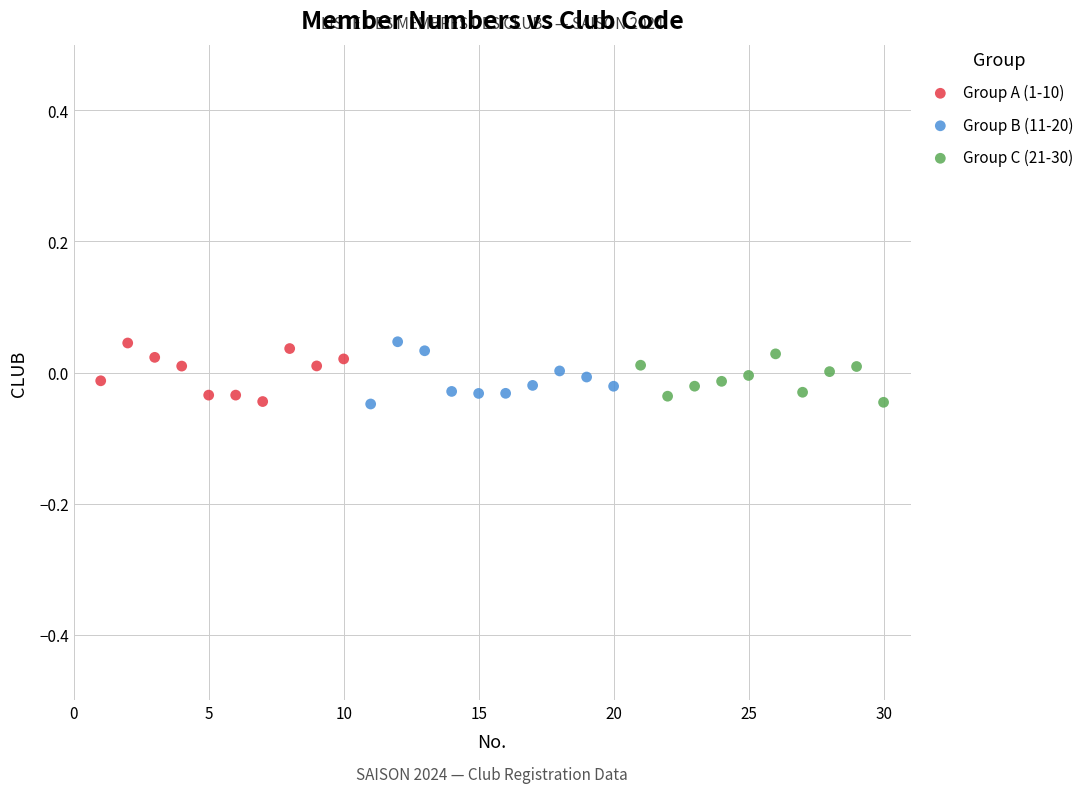

What are all the series names shown in the legend?

Group A (1-10), Group B (11-20), Group C (21-30)